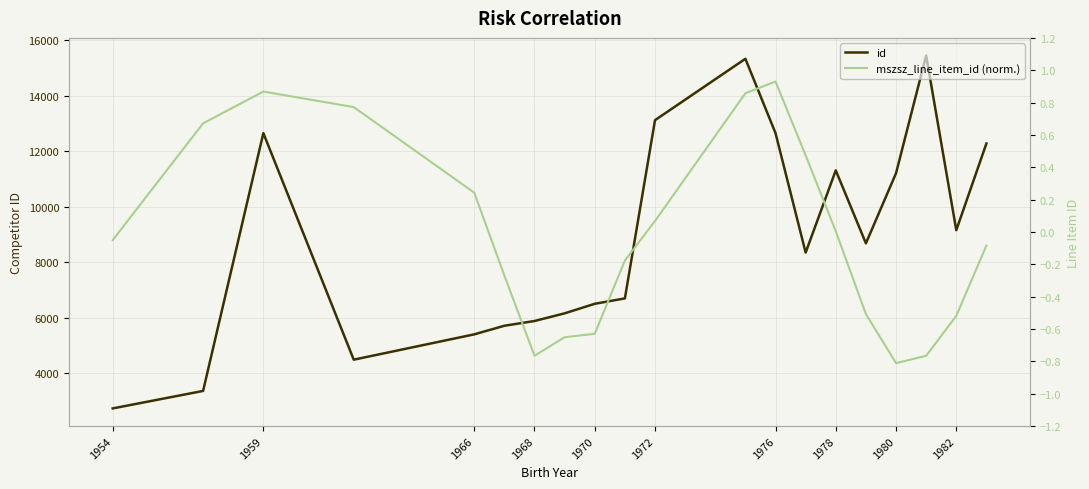

What is the smallest value displayed?

-0.8